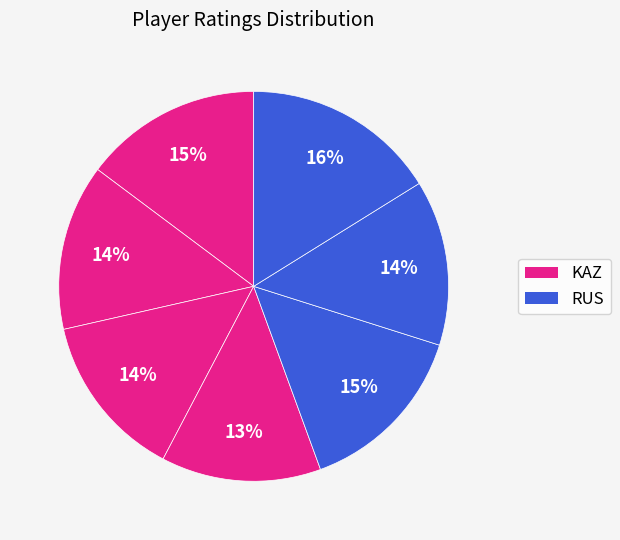

Does any single category account for the majority?

No